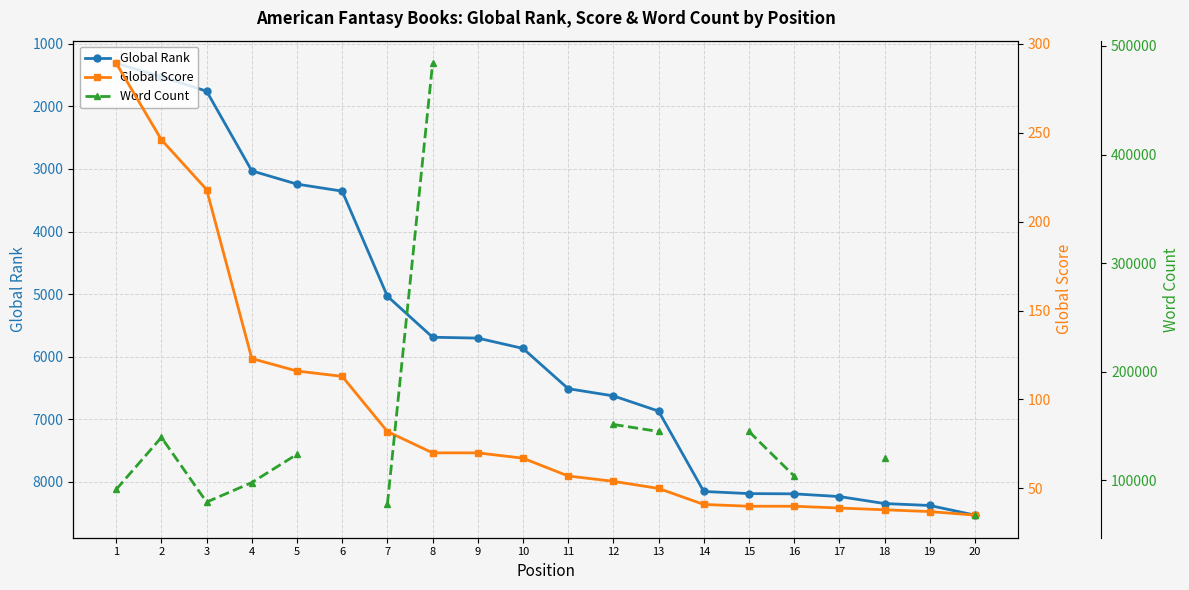

What is the minimum value for Global Score?

35.0